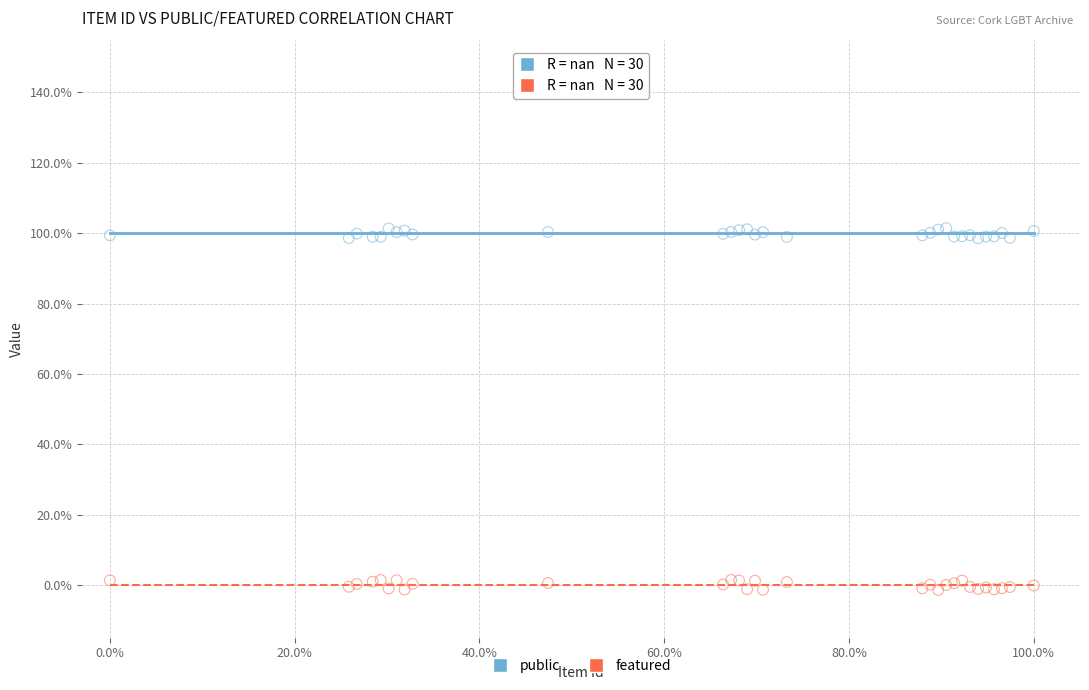

What are all the series names shown in the legend?

public, featured